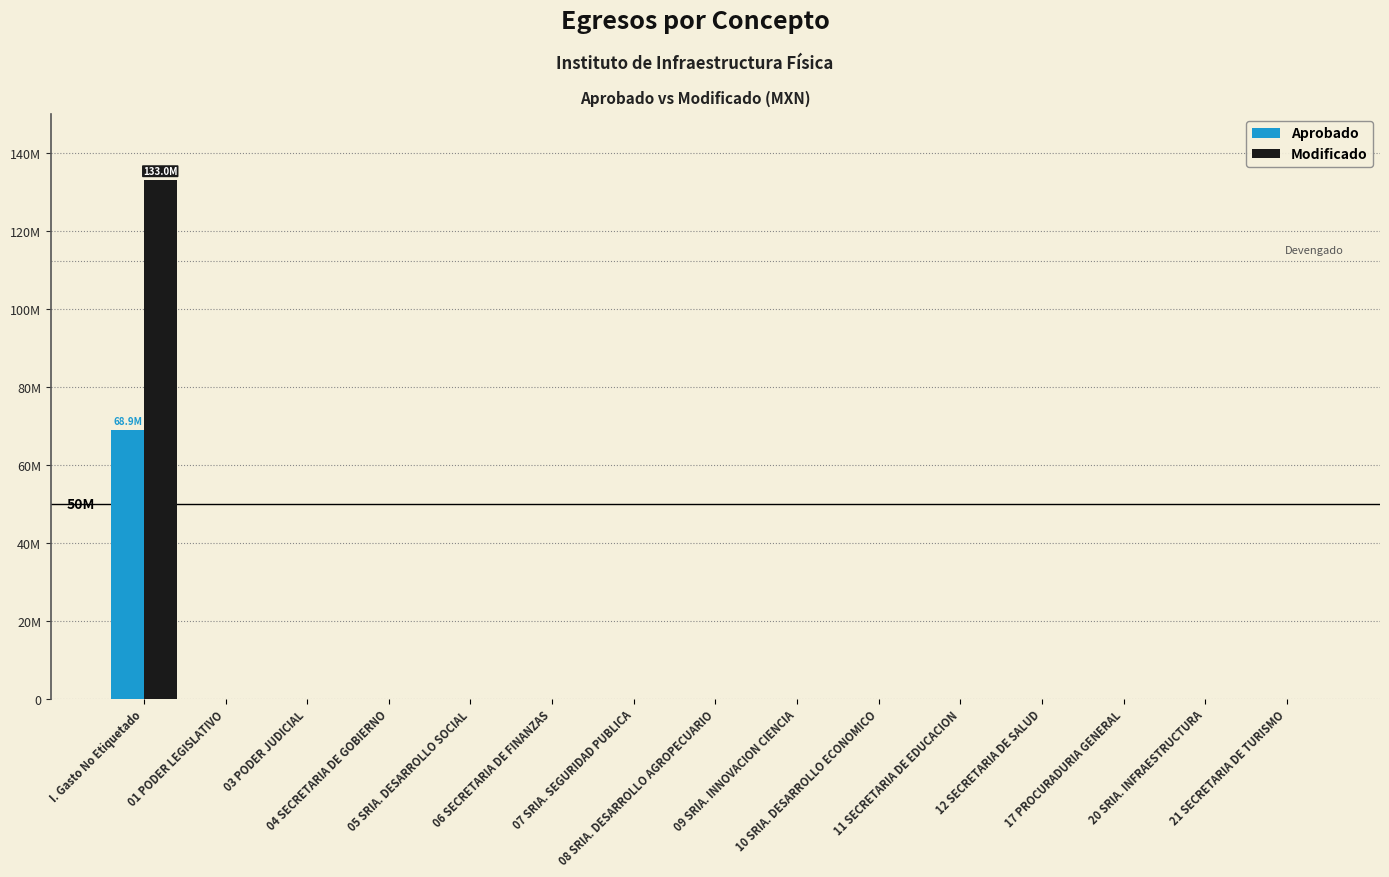

Is it true that Aprobado equals 42701320.9 at 12 SECRETARIA DE SALUD?

False